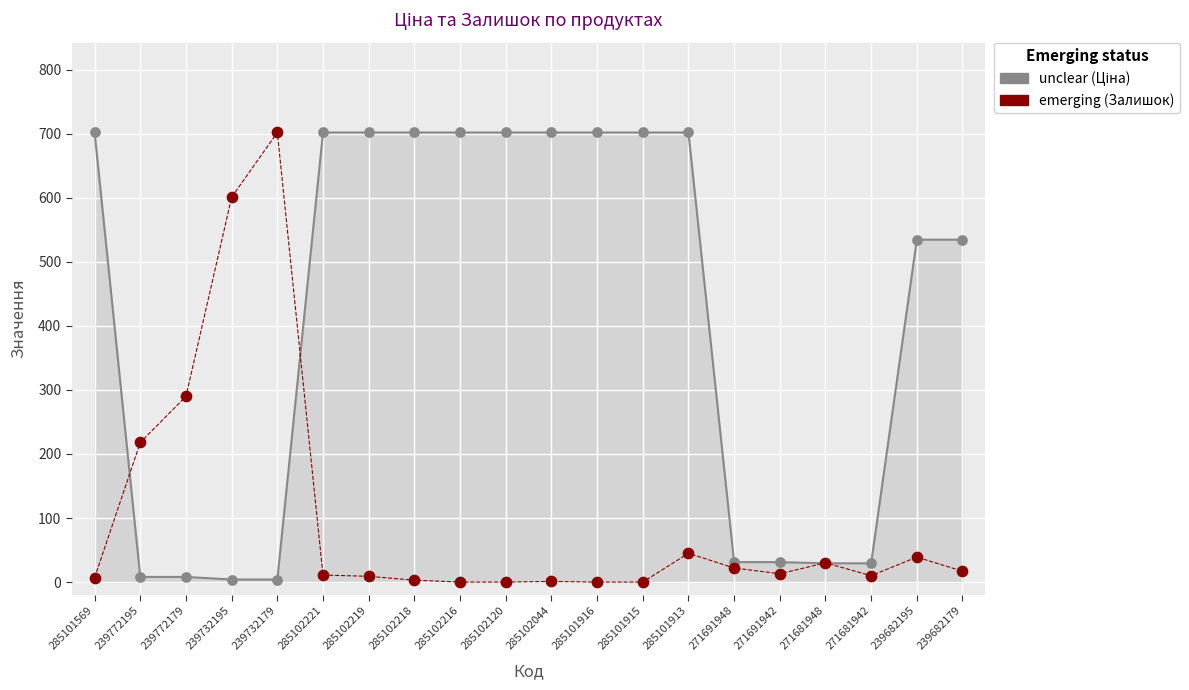

What is the difference between the highest and lowest values at 285101916?

702.0